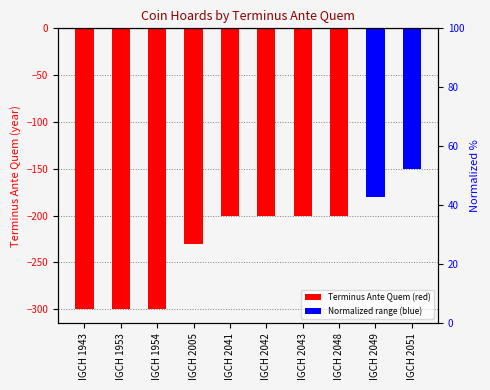

Count the values in the range -300 to -200.

8